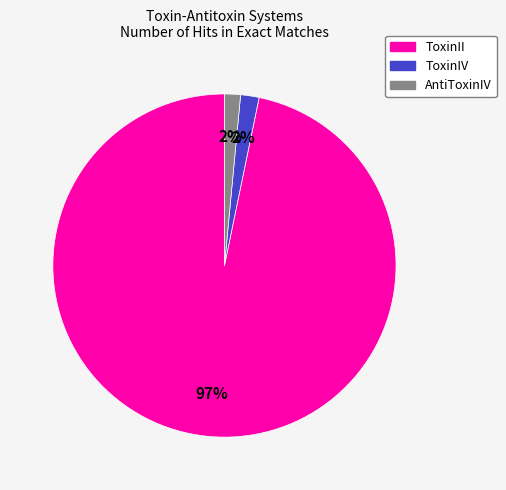

What is the majority slice?

ToxinII